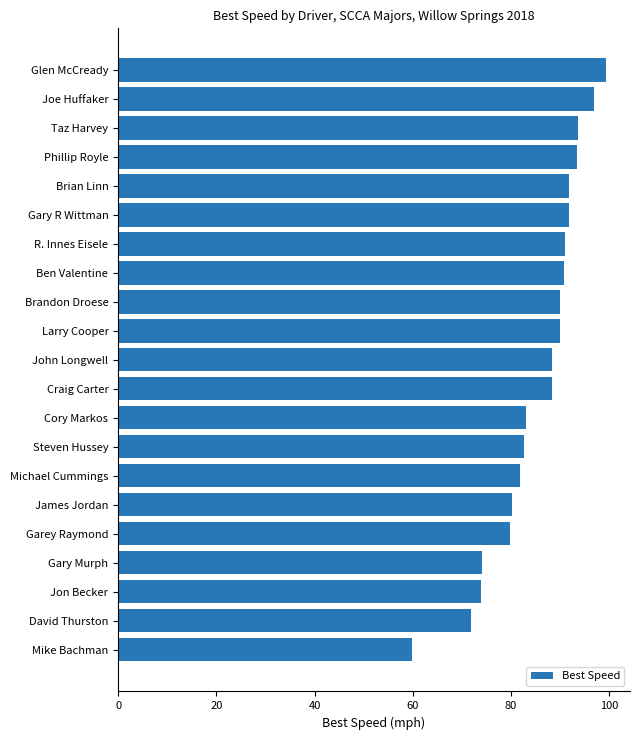

Read the value at James Jordan.

80.3